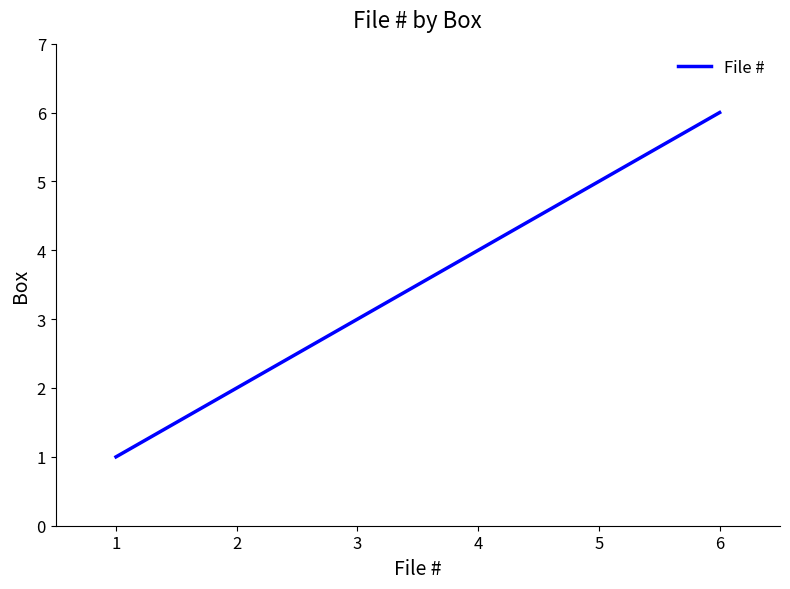

What is the change in value from 3 to 6?

+3